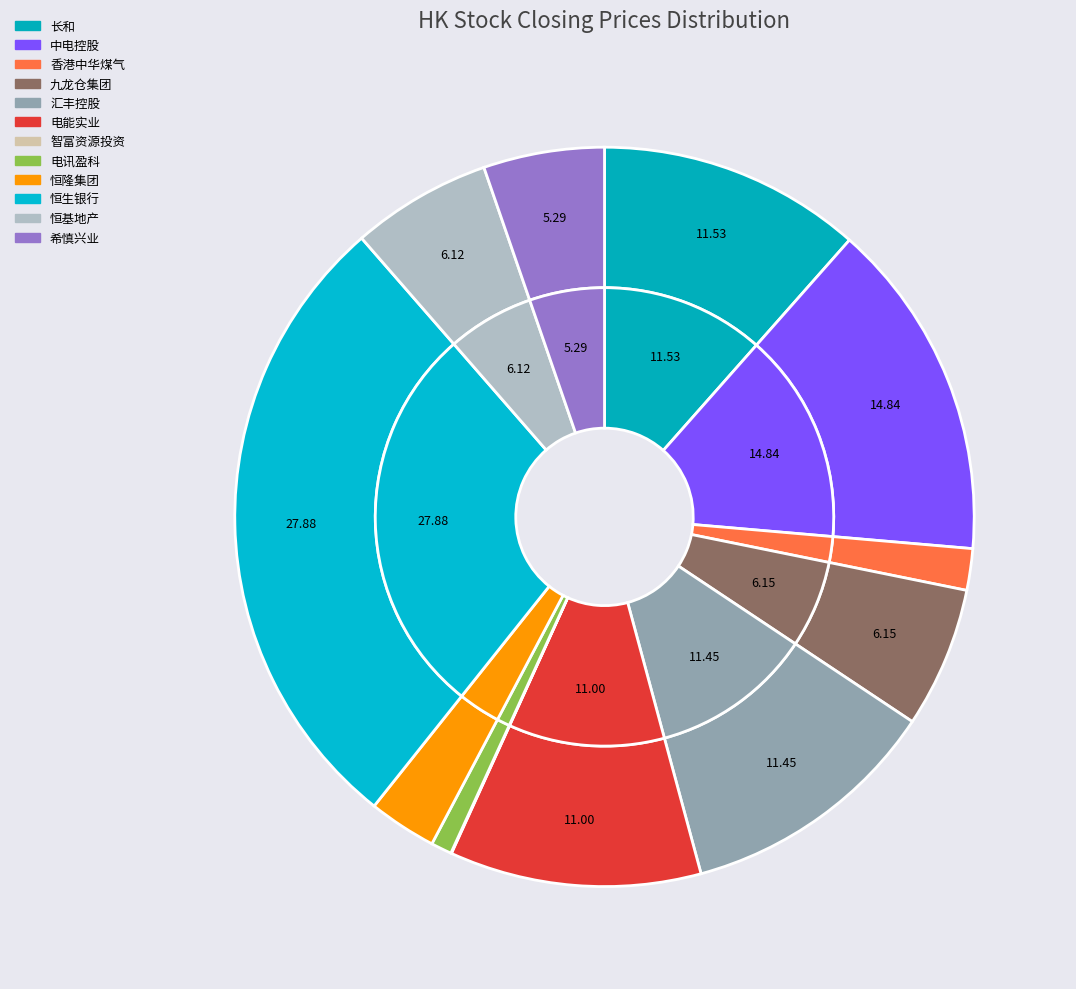

Which slice is the largest?

恒生银行